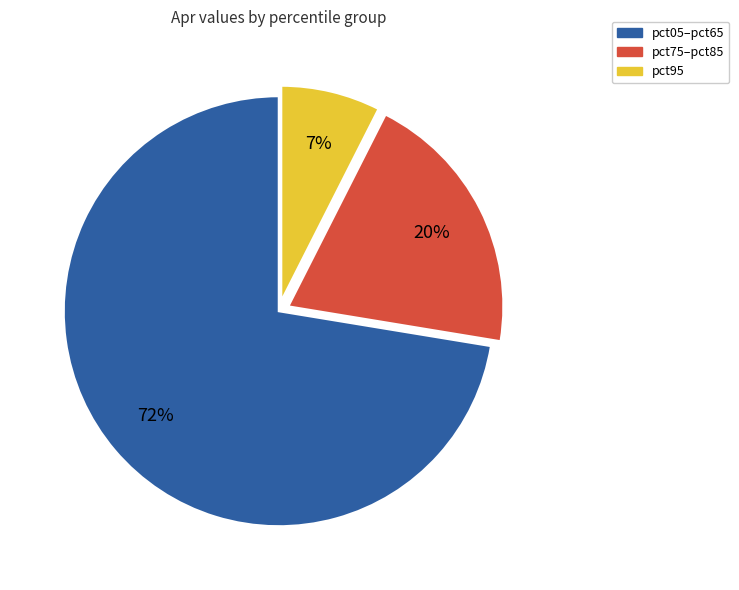

What is the ratio of the value at pct05–pct65 to the value at pct75–pct85?

3.6